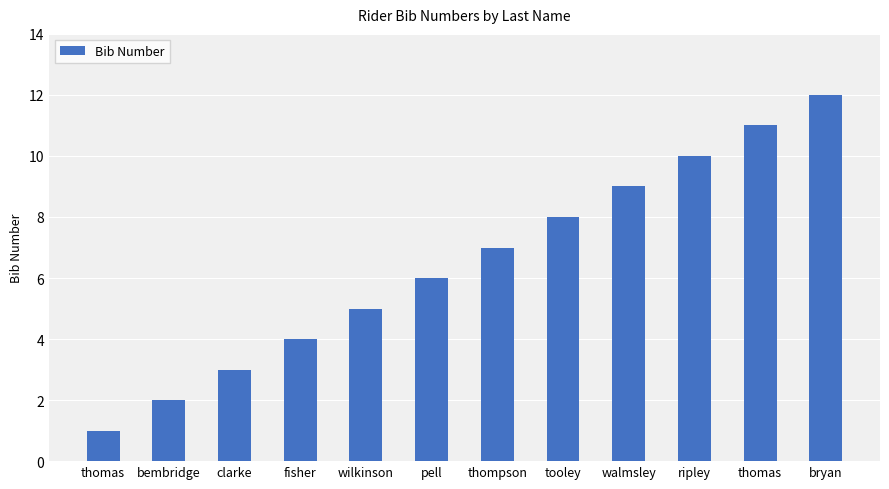

What is the change in value from pell to walmsley?

+3